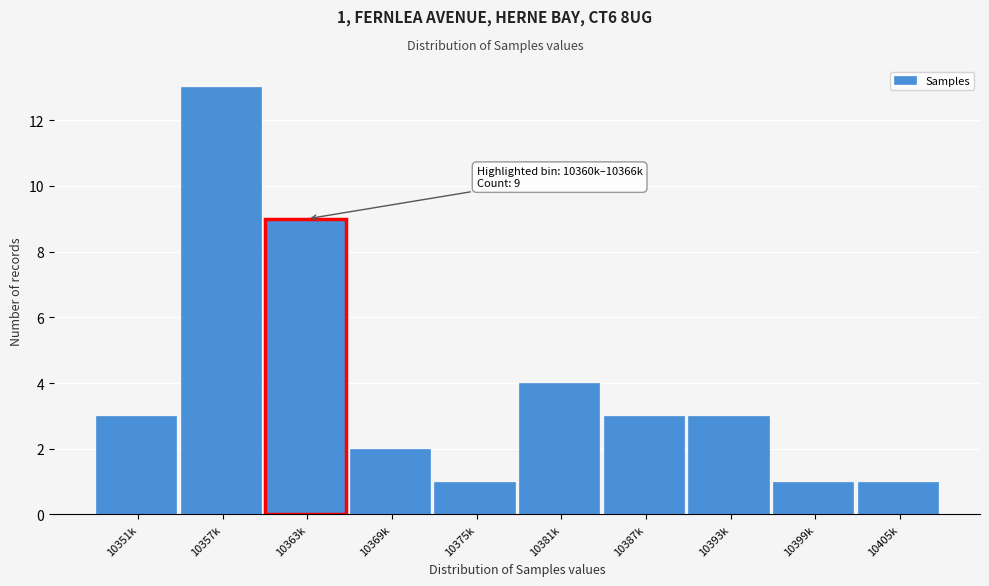

Reading left to right, list all the values displayed in this chart.

3	13	9	2	1	4	3	3	1	1